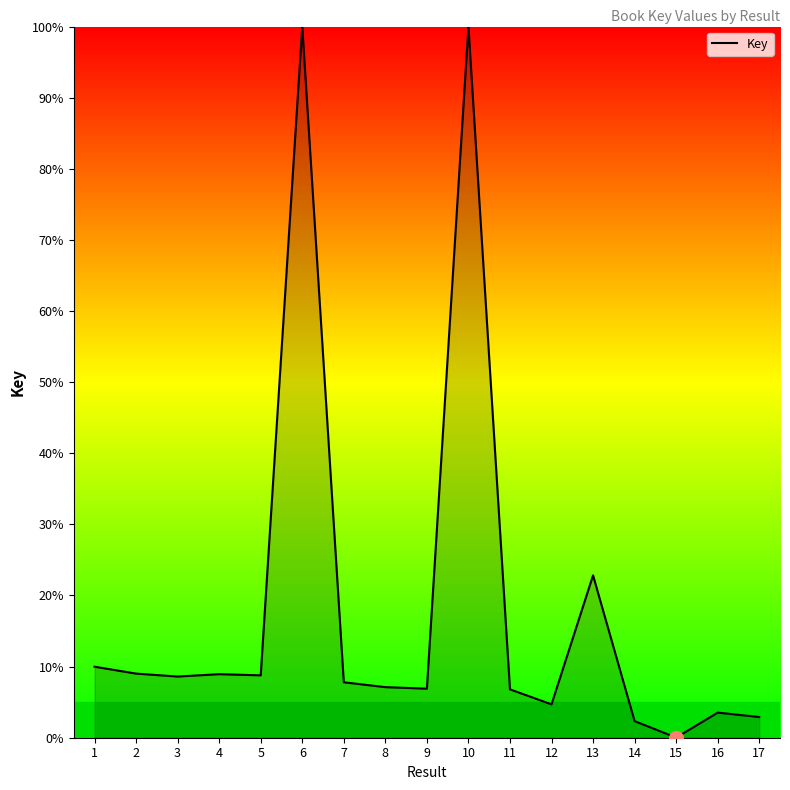

At which label is the value closest to 50?

13